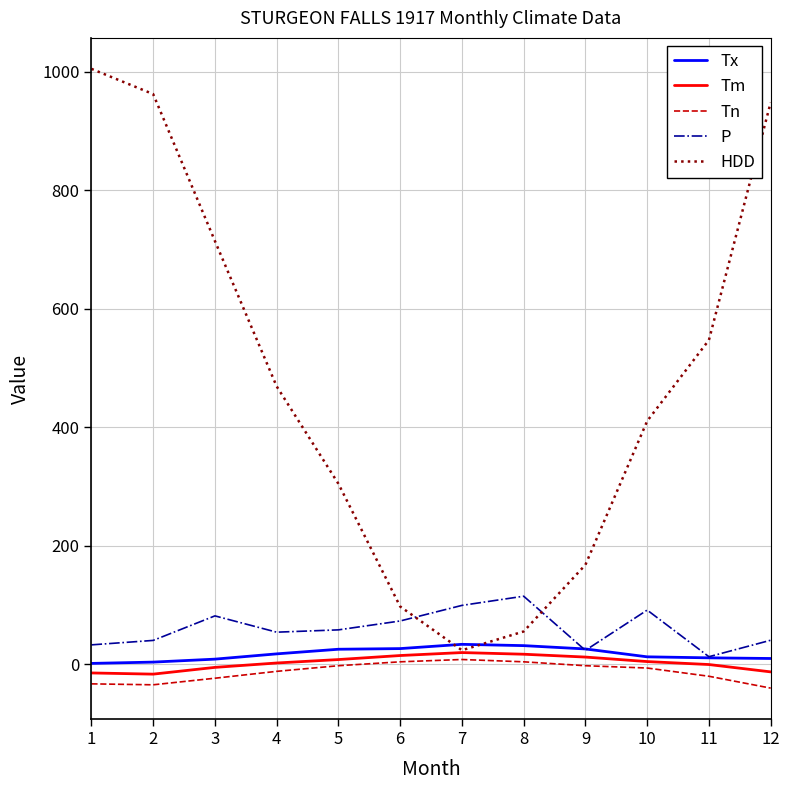

What is the minimum value for Tm?

-16.4